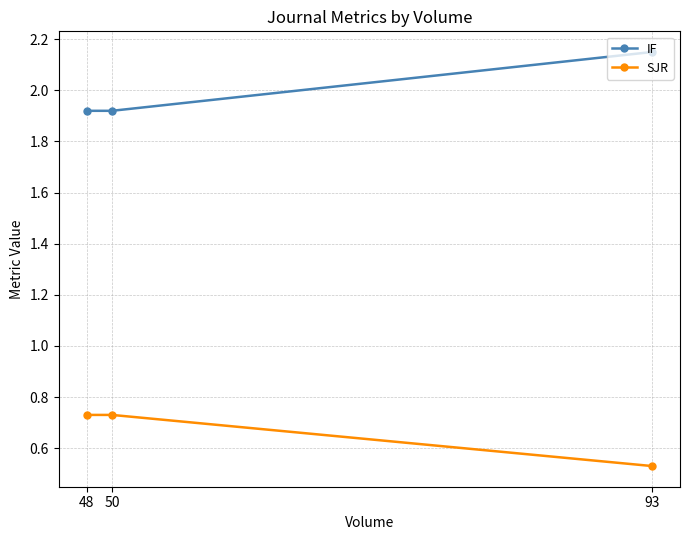

How many IF values are between 1 and 2?

2